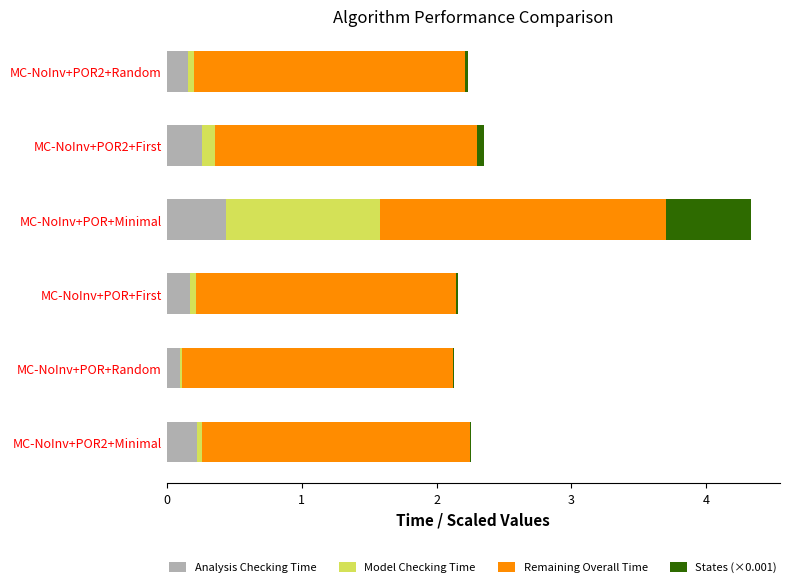

At which label does Analysis Checking Time reach its peak?

MC-NoInv+POR+Minimal